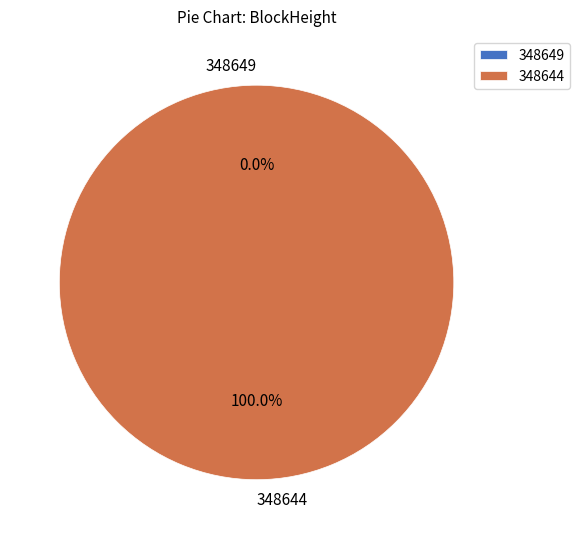

Rank the categories by value from highest to lowest.

348644, 348649